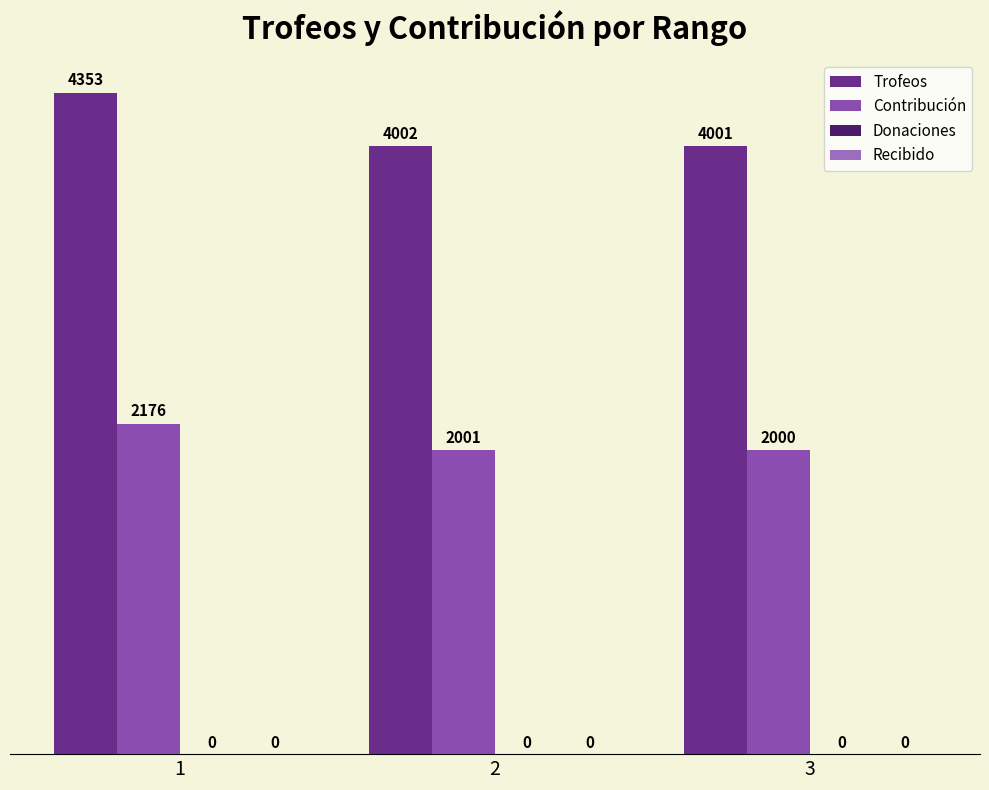

What is the difference between the maximum and minimum values in the Trofeos series?

352